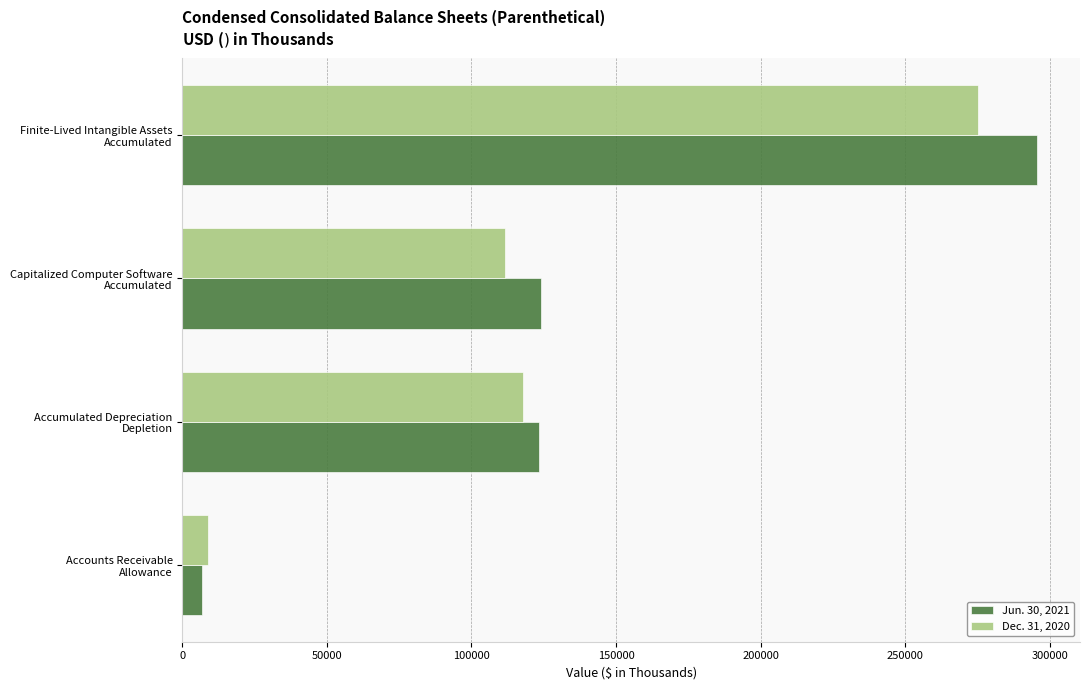

At which category is the sum across all series the highest?

Finite-Lived Intangible Assets
Accumulated